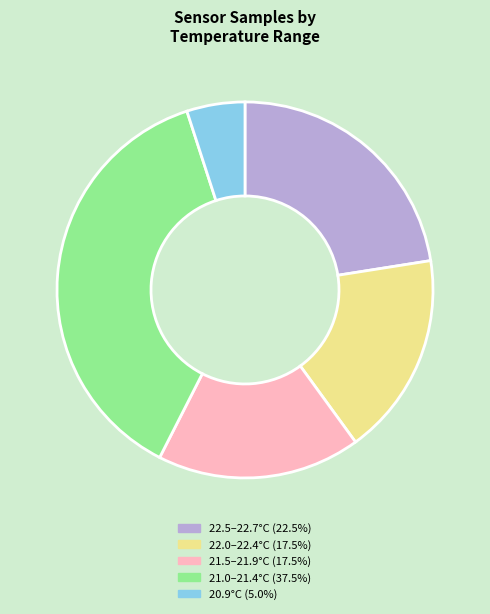

Is there a majority slice in this chart?

No